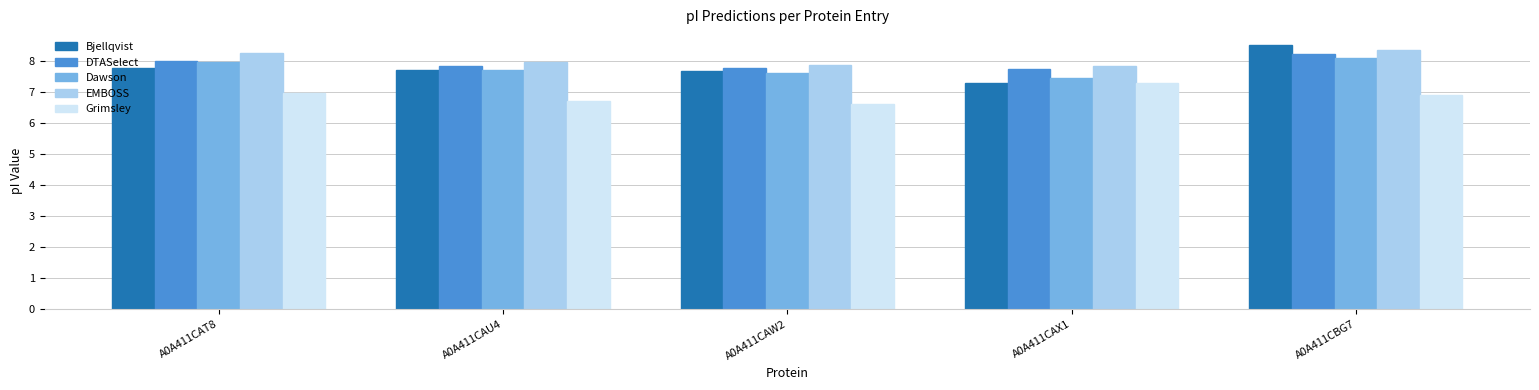

At which category is the sum across all series the highest?

A0A411CBG7